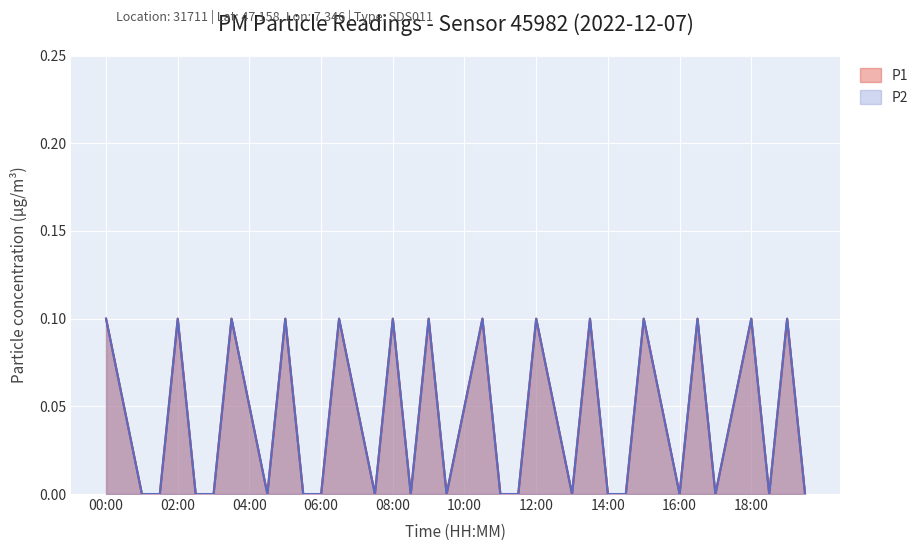

What is the greatest value displayed?

0.1